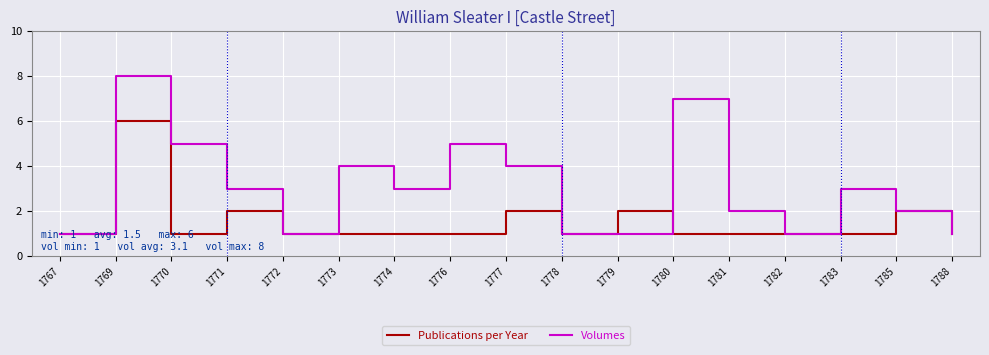

Which series has the largest range (max minus min)?

Volumes